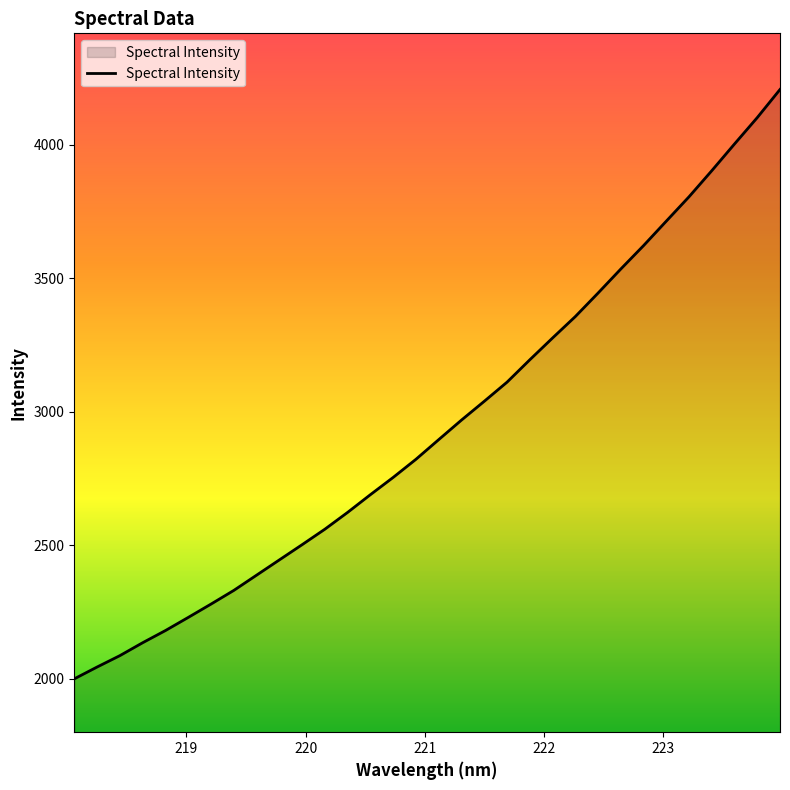

What is the minimum value shown in the chart?

1998.9